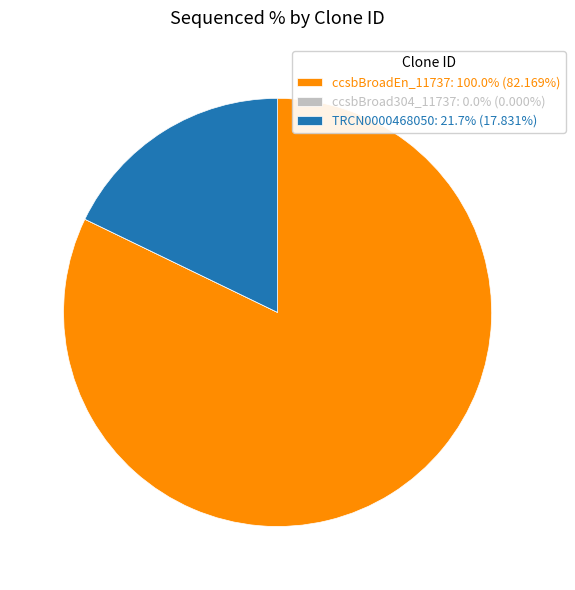

Which slice represents more than half of the pie?

ccsbBroadEn_11737